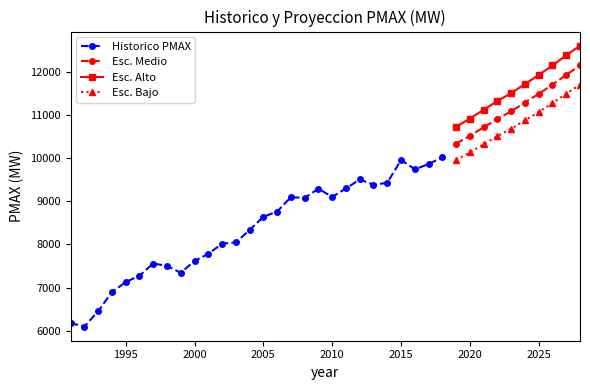

The Historico PMAX series shows 9956.8 at 2015. True or false?

True